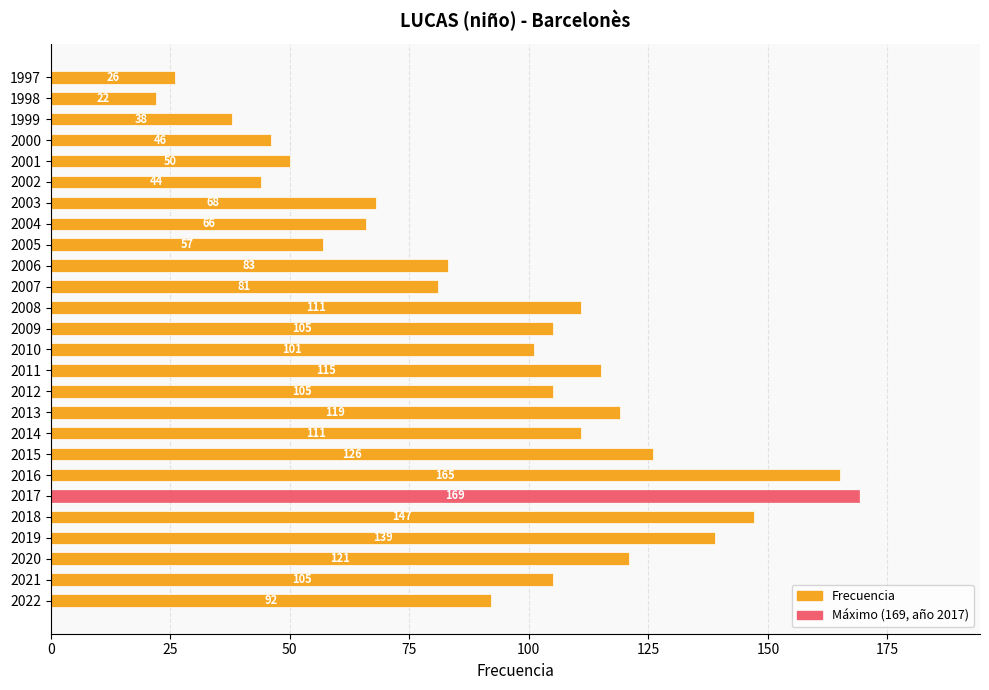

Which has a higher value, 2011 or 2016?

2016